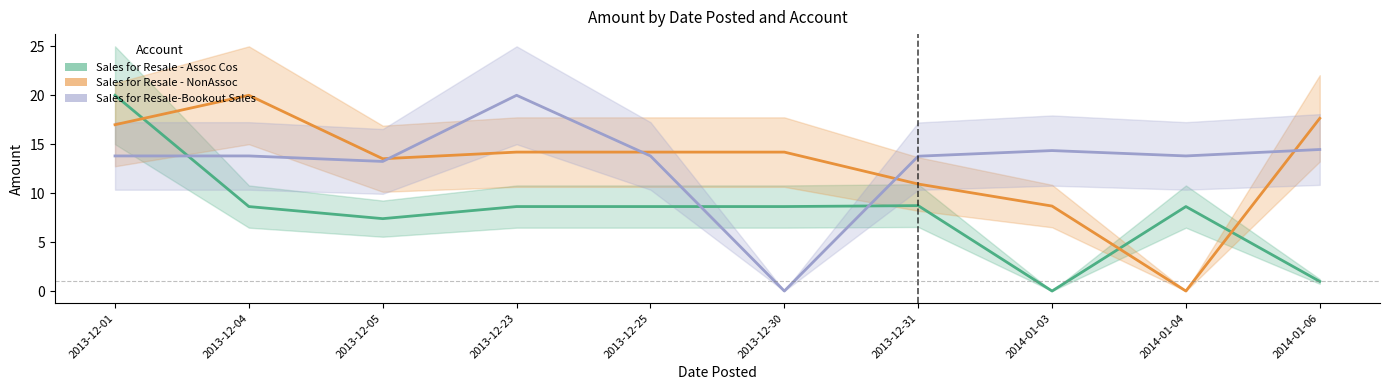

Which series ends up on top after the final intersection of Sales for Resale - NonAssoc and Sales for Resale - Assoc Cos?

Sales for Resale - NonAssoc